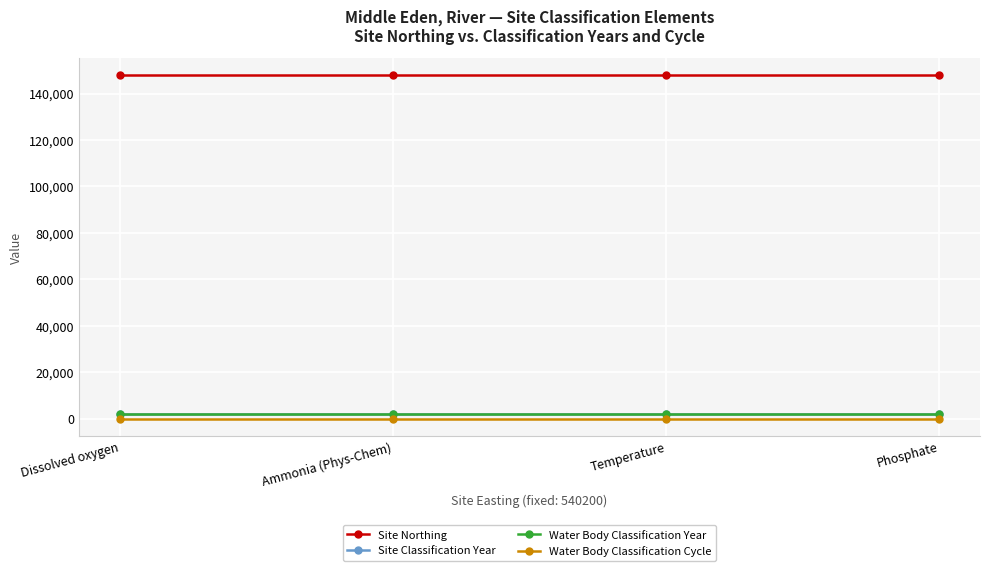

At Phosphate, list the series in order from smallest to largest.

Water Body Classification Cycle, Site Classification Year, Water Body Classification Year, Site Northing